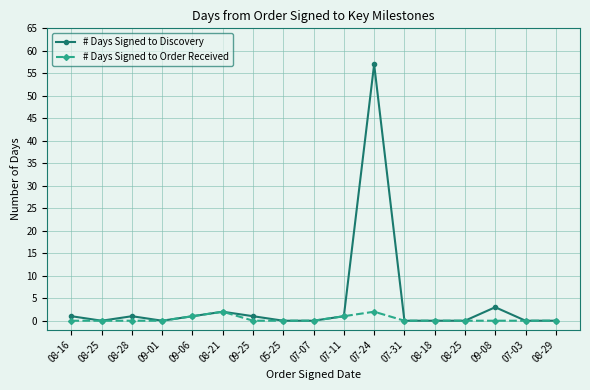

True or false: # Days Signed to Order Received and # Days Signed to Discovery cross at least once.

False